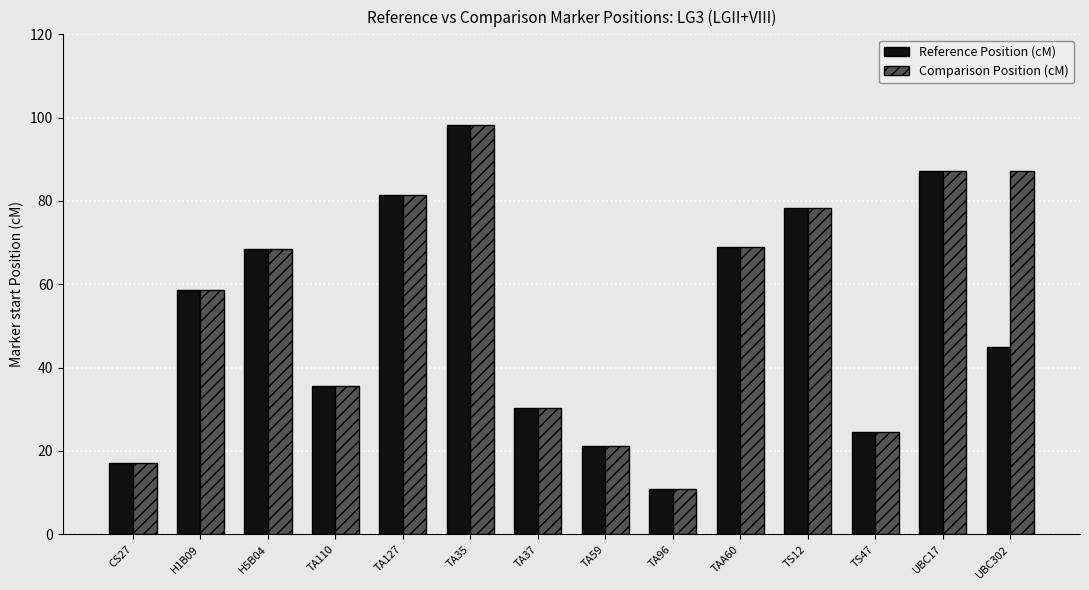

What is the difference between the second highest and second lowest values in the Reference Position (cM) series?

70.1